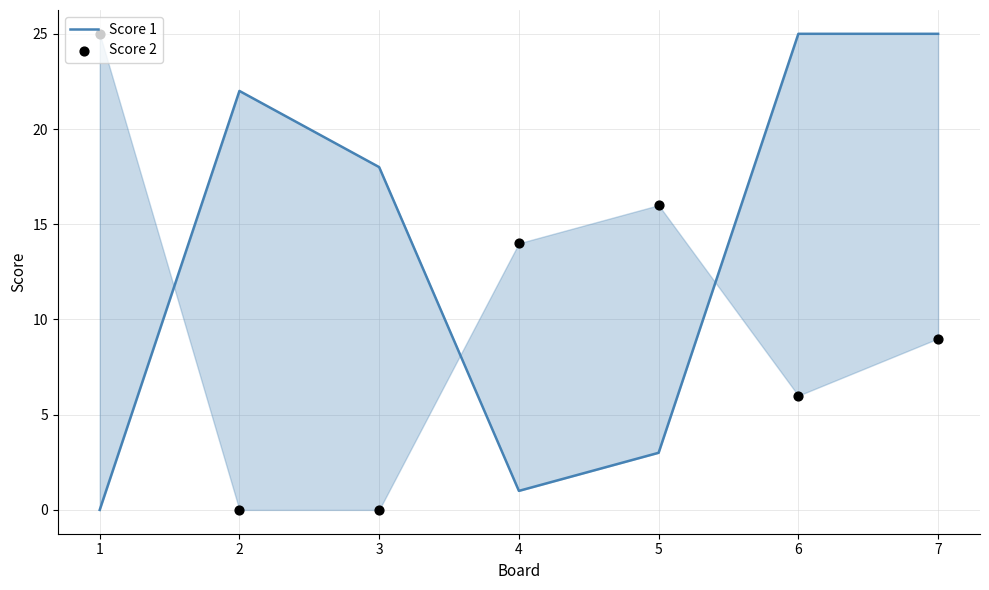

Is the value of Score 1 at 5 greater than the value of Score 2 at 4?

No